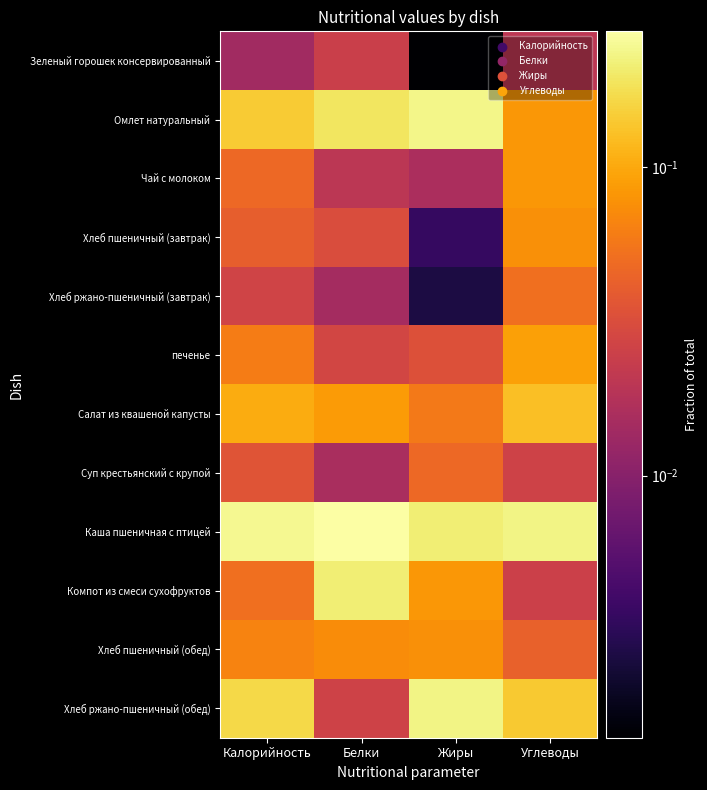

Which label corresponds to the smallest value in the chart?

Жиры